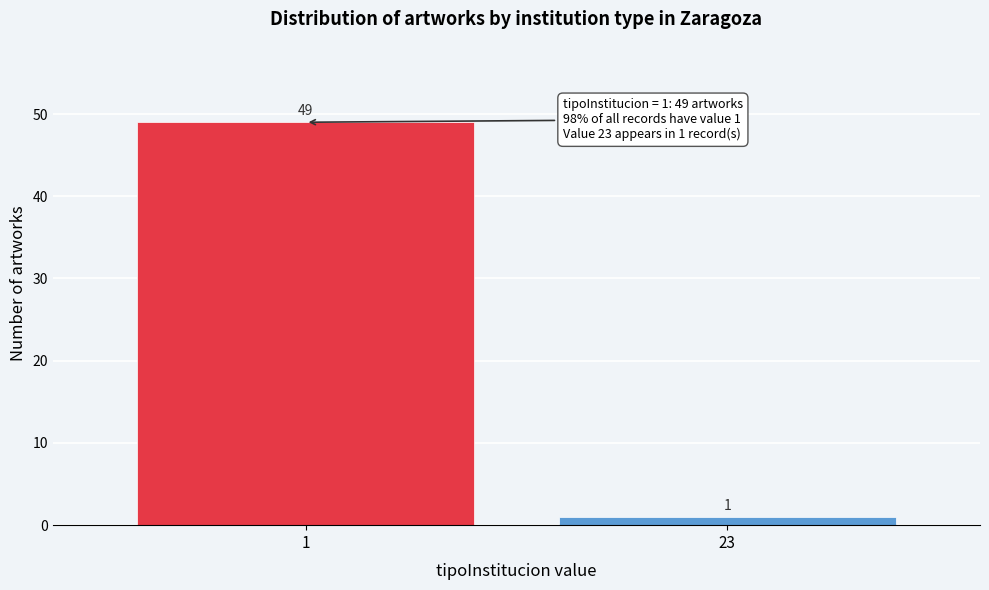

Reading left to right, transcribe all the data shown in this chart.

49	1